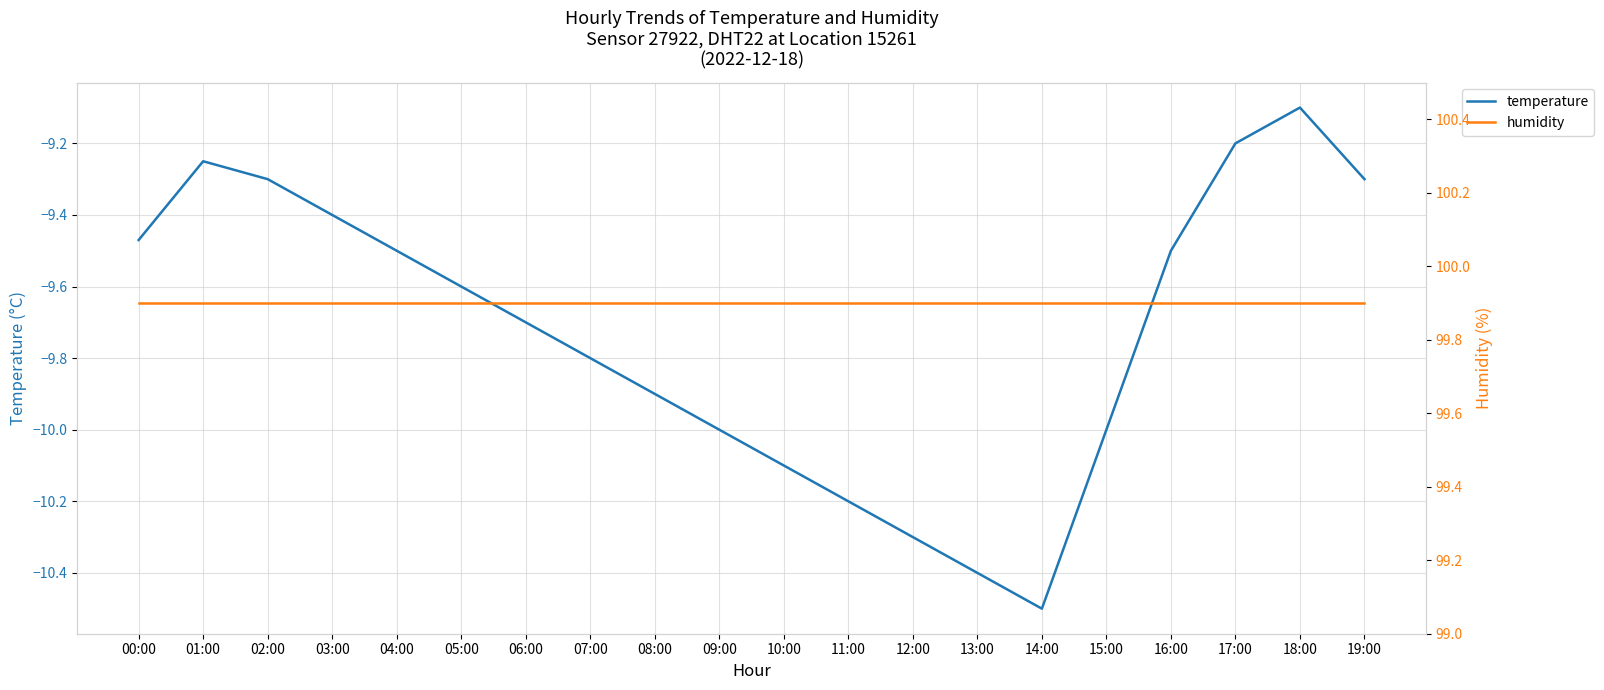

What is the difference between the maximum and minimum values in the temperature series?

1.4